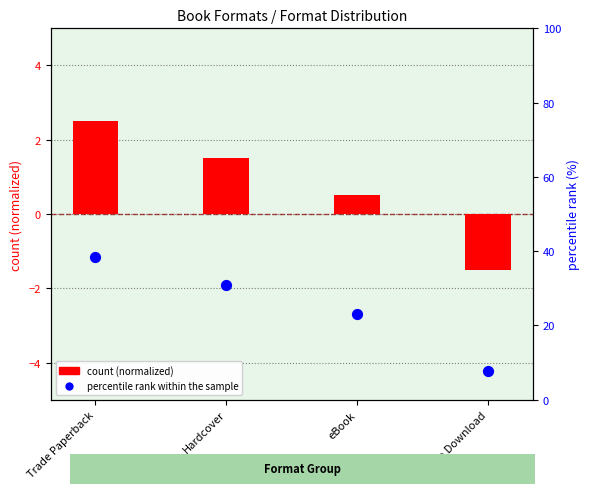

Which series has the largest total across all categories?

percentile rank within the sample